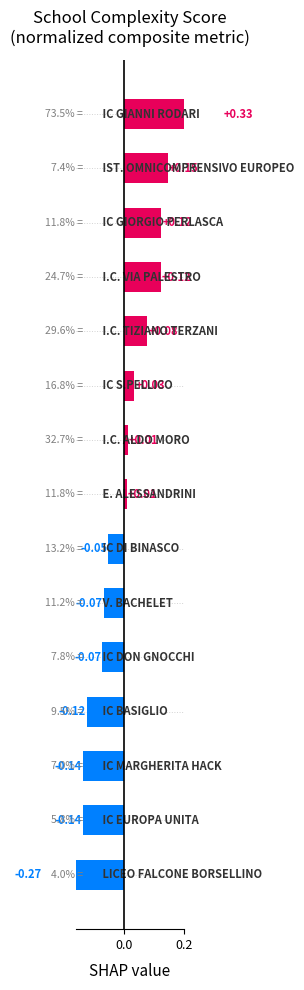

What is the smallest value displayed?

-0.3